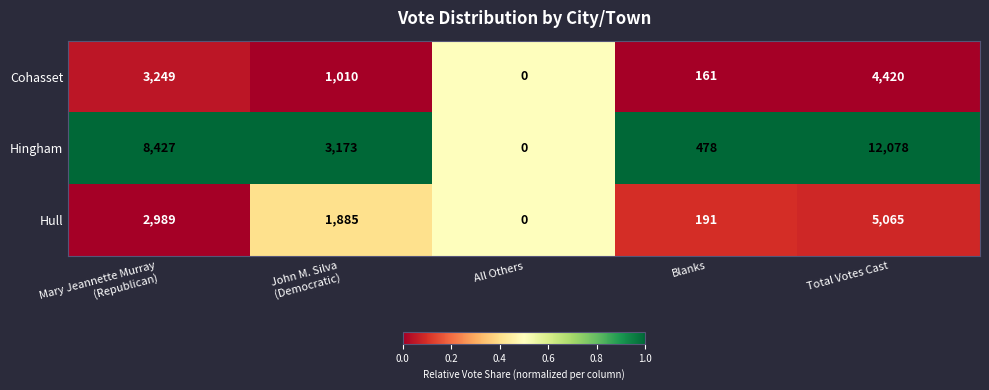

Which category has the lowest value across all series?

All Others